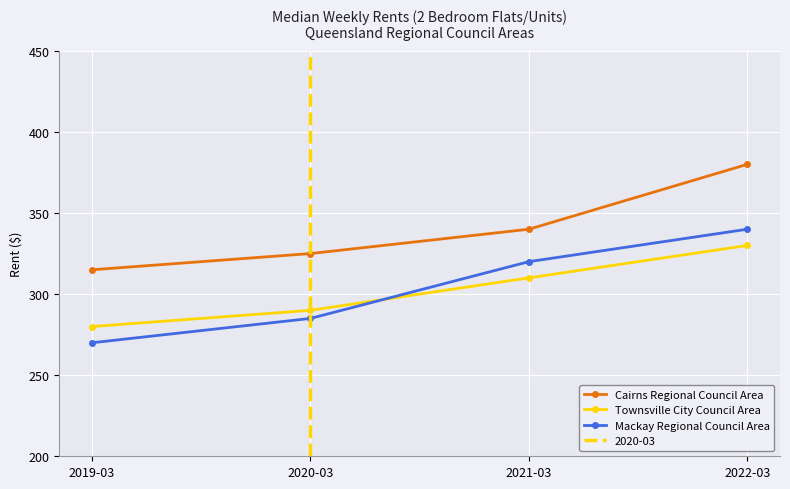

True or false: Townsville City Council Area and Cairns Regional Council Area intersect in this chart.

False